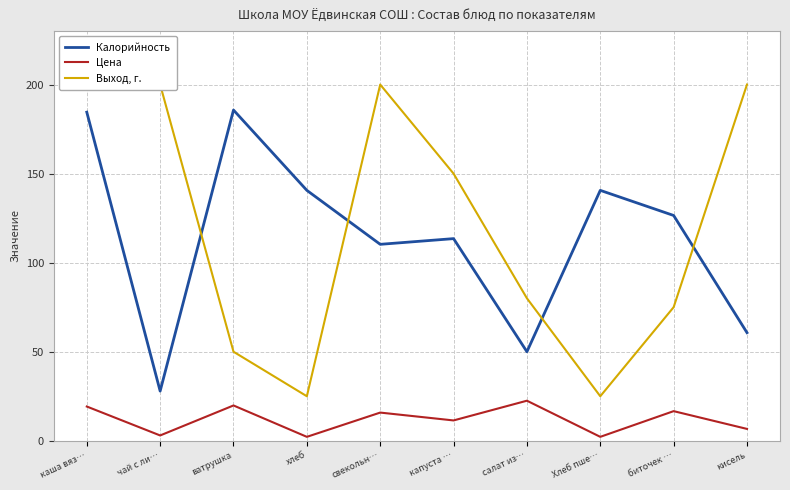

What is the average value of the Выход, г. series?

120.5